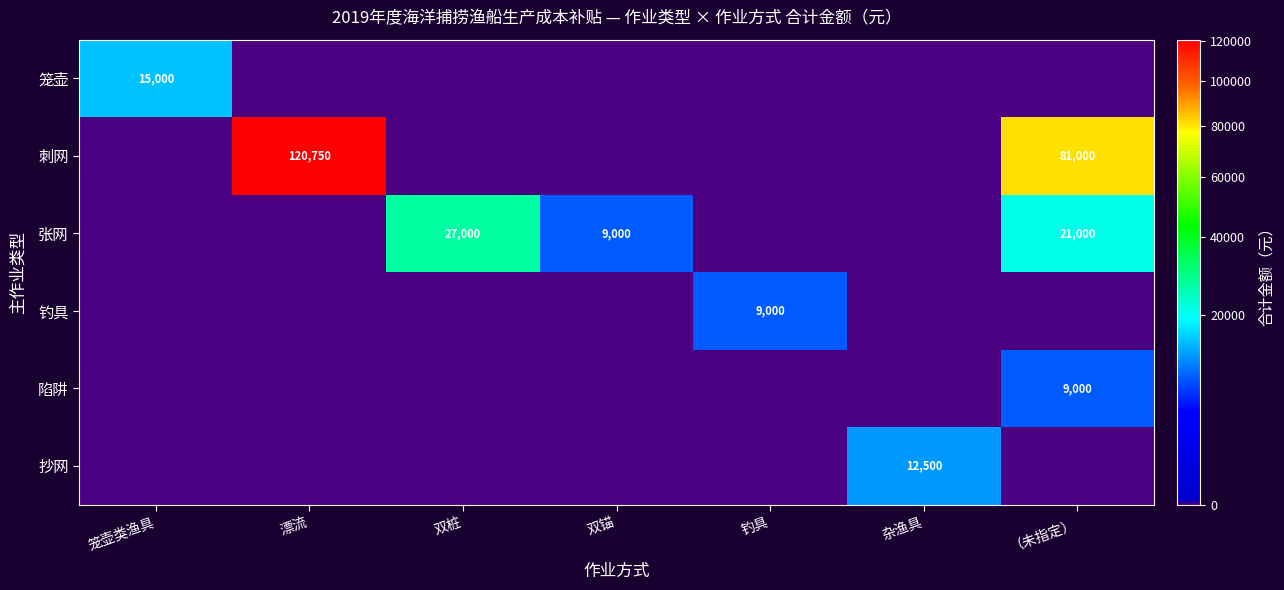

How many distinct data groups are displayed?

6